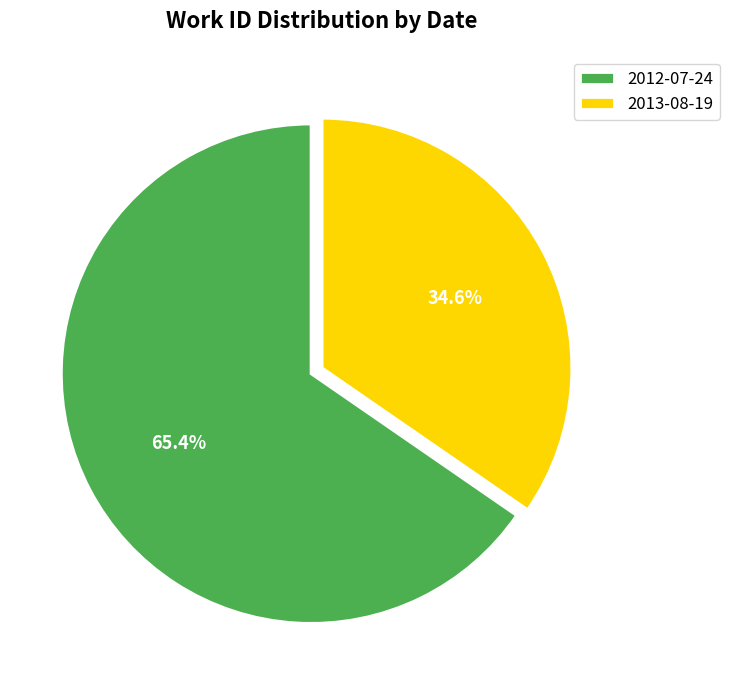

Between 2012-07-24 and 2013-08-19, which is larger?

2012-07-24